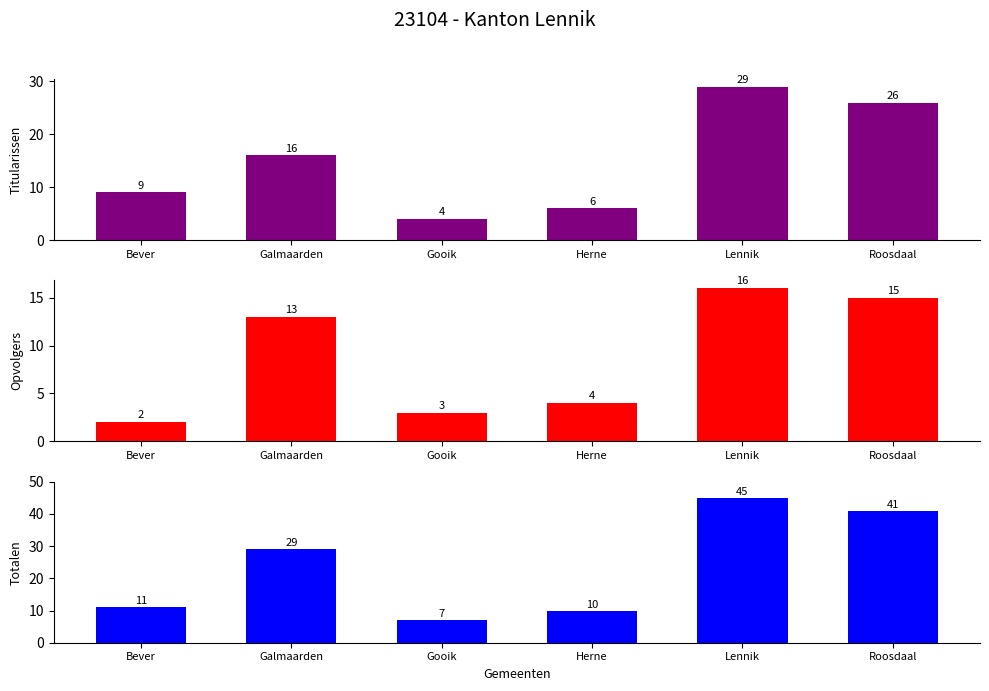

The value of Opvolgers at Roosdaal is 6. True or false?

False